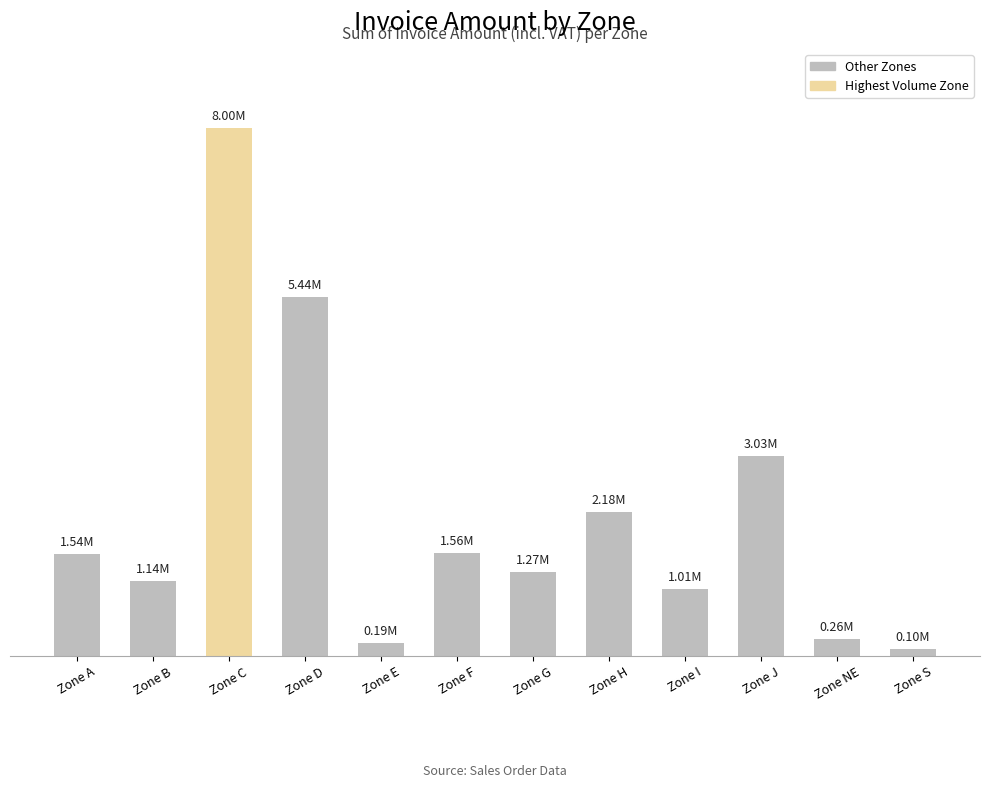

What is the maximum value shown in the chart?

7999624.9